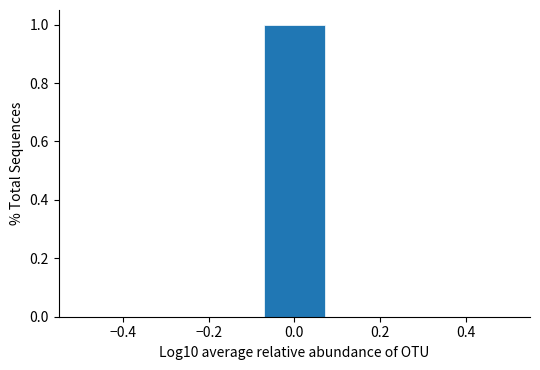

Reading left to right, transcribe this chart: for each bar, give the range it covers on the x-axis and its height. Neither the bar edges nor the heights are printed on the chart, so give them approximately, as read against the axes.

-0.50 to -0.36: 0
-0.36 to -0.22: 0
-0.22 to -0.08: 0
-0.08 to 0.08: 1
0.08 to 0.22: 0
0.22 to 0.36: 0
0.36 to 0.50: 0